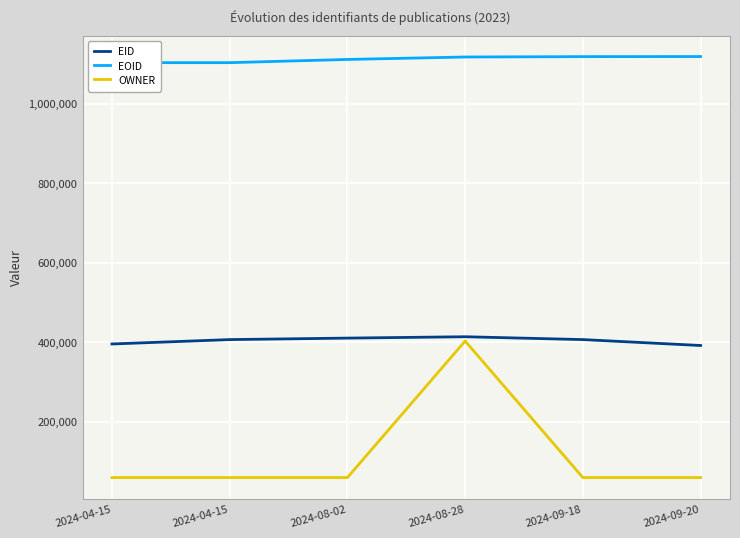

Is this an area chart (filled region under the line)?

No